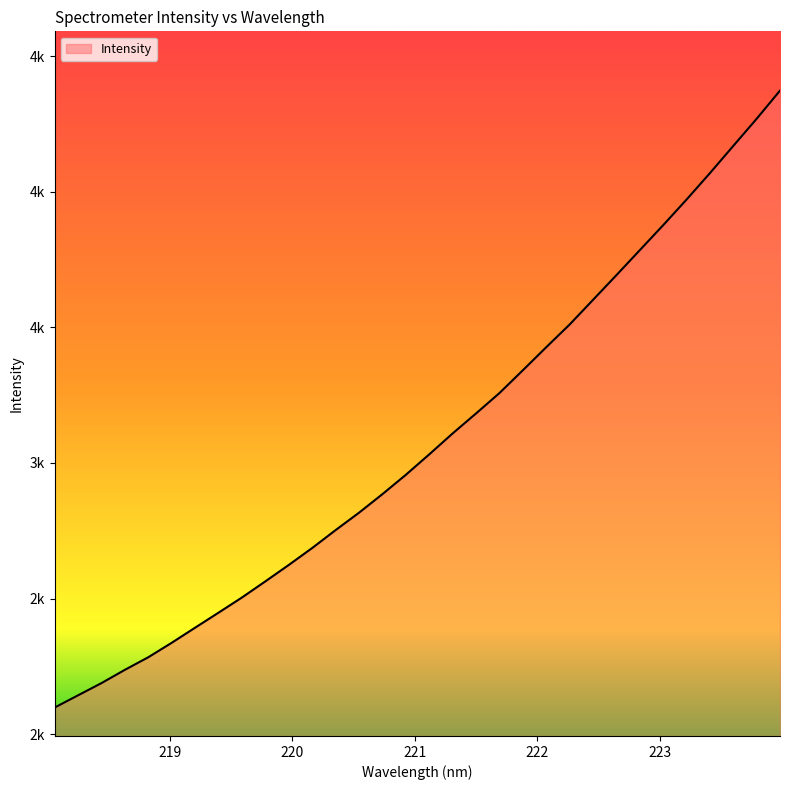

Does the chart display data point markers on the line(s)?

No